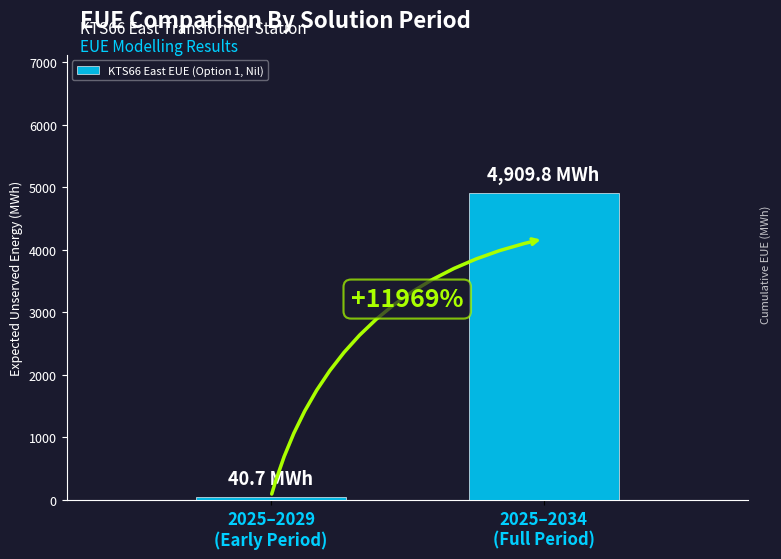

Where does the data first go above 4909?

2025–2034
(Full Period)